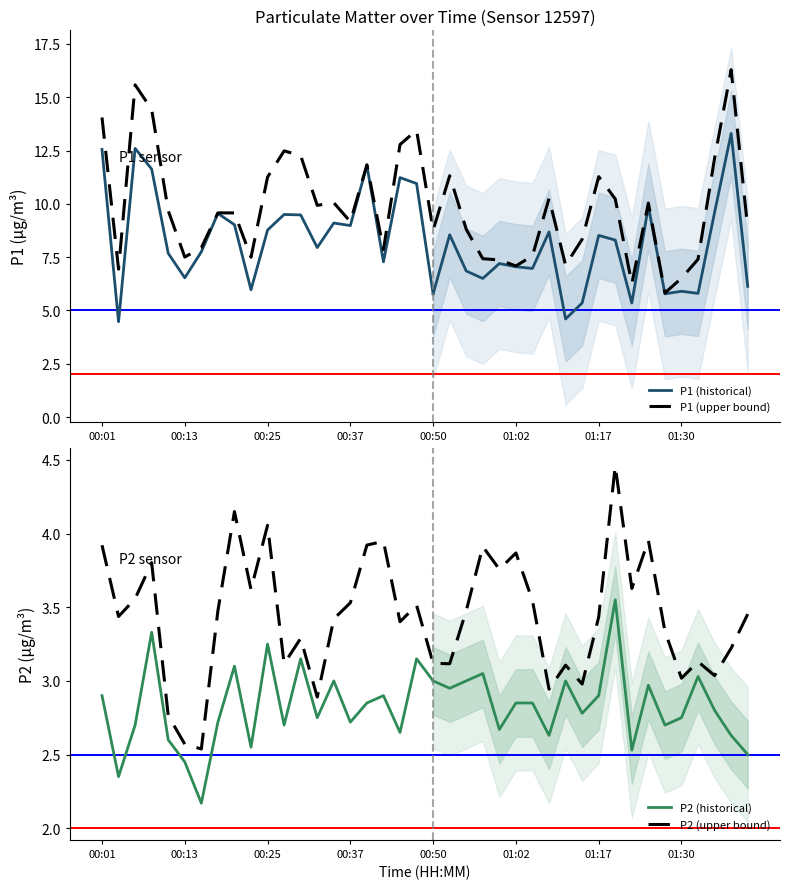

What is the value of the P2 point at the 40th from the left?

2.5